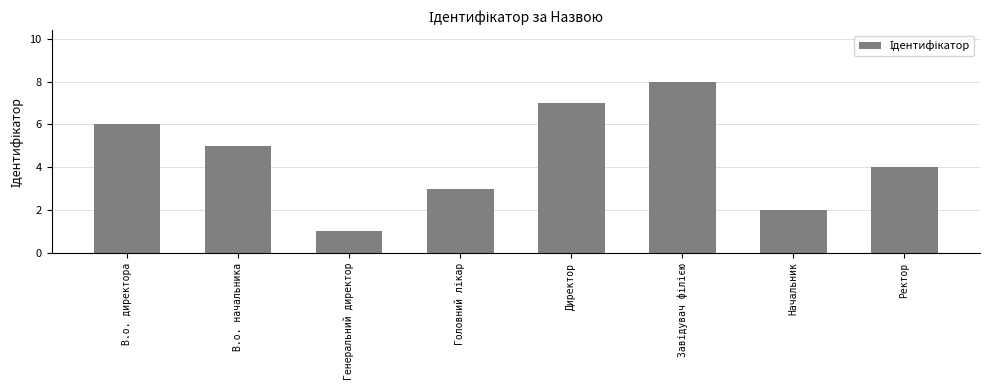

How many values are between 3 and 7?

5